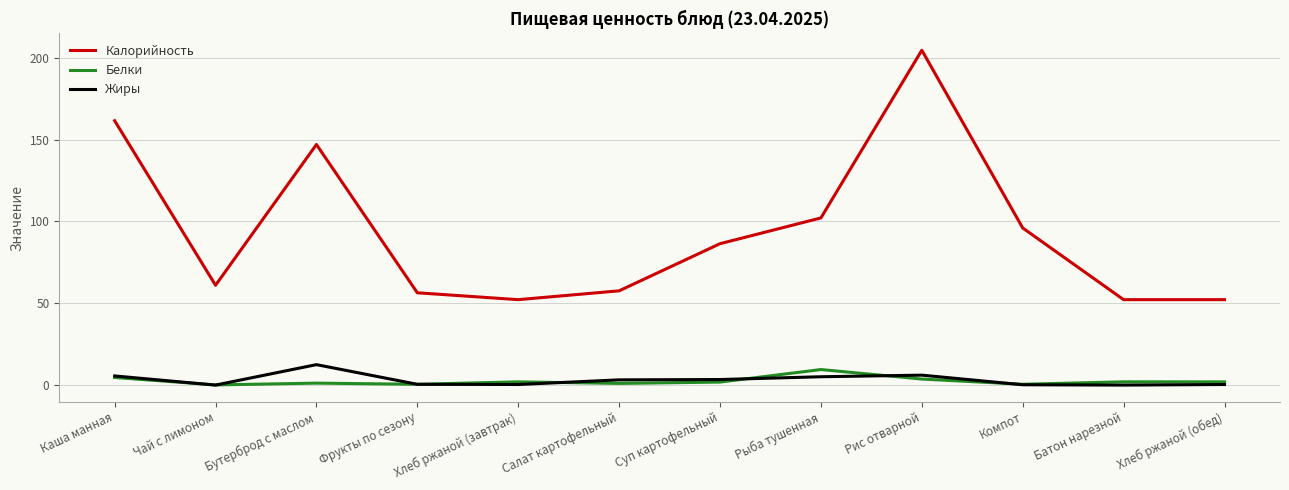

Read the Калорийность value at Рыба тушенная.

102.1